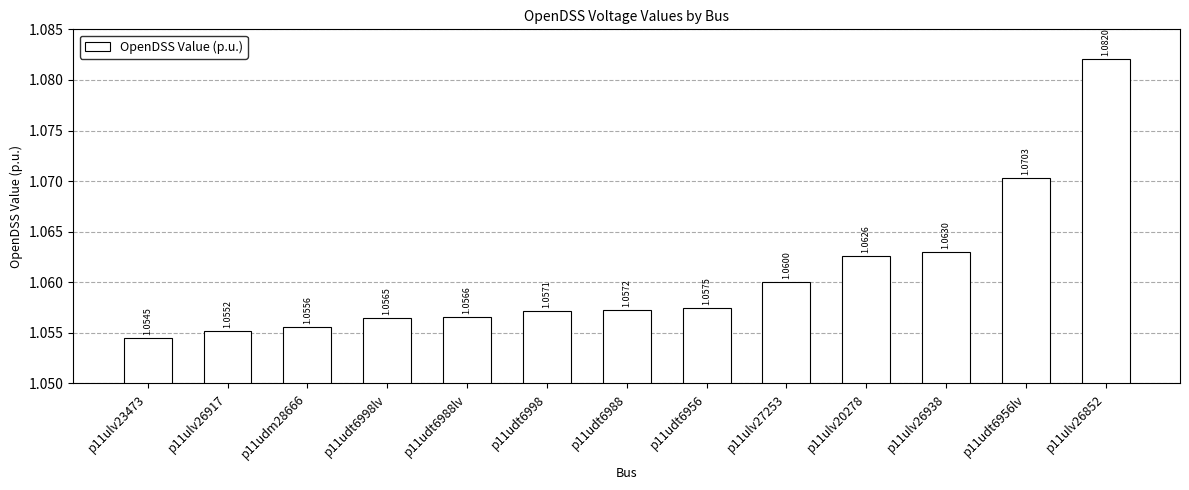

Rank the categories by value from highest to lowest.

p11ulv26852, p11udt6956lv, p11ulv26938, p11ulv20278, p11ulv27253, p11udt6956, p11udt6988, p11udt6998, p11udt6988lv, p11udt6998lv, p11udm28666, p11ulv26917, p11ulv23473